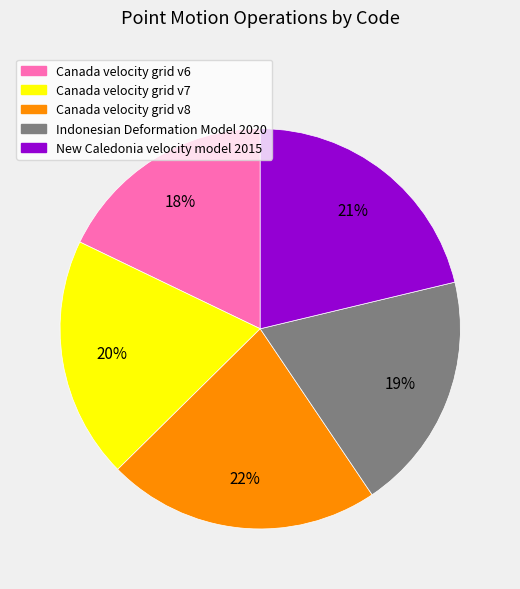

What percentage is the Canada velocity grid v6 slice, to the nearest percent?

18%